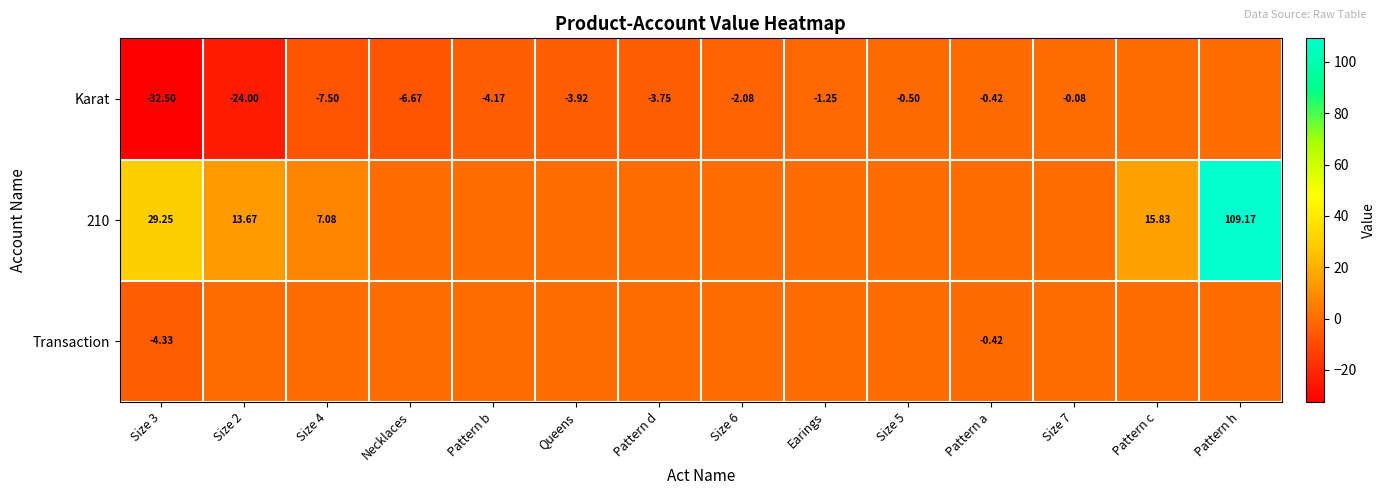

Rank the categories by 210 value from lowest to highest.

Necklaces, Pattern b, Queens, Pattern d, Size 6, Earings, Size 5, Pattern a, Size 7, Size 4, Size 2, Pattern c, Size 3, Pattern h